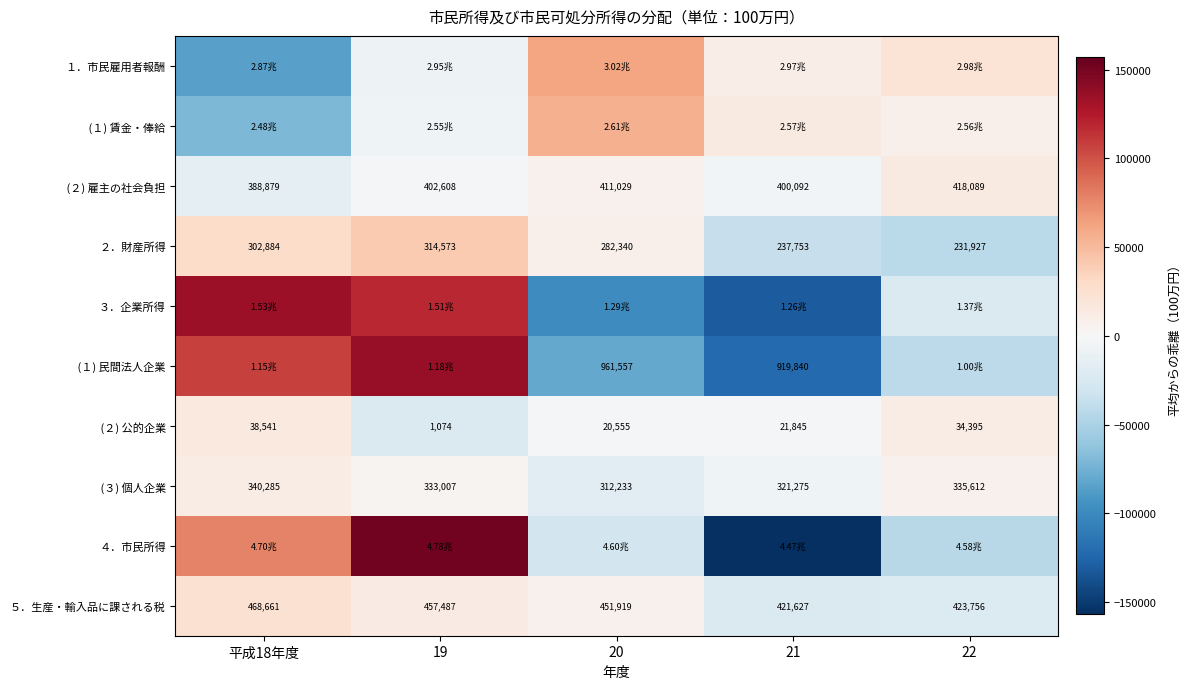

What is the difference between the maximum and minimum values in the ２．財産所得 series?

82646.0